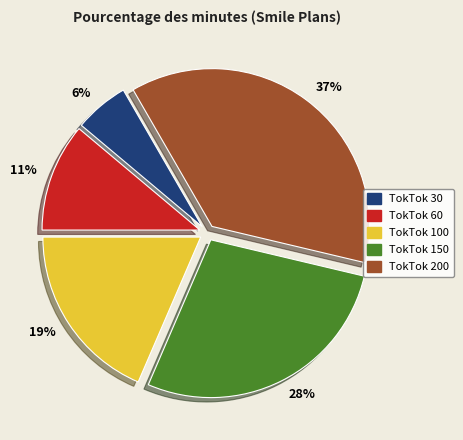

To the nearest percent, what is the average slice percentage?

20%